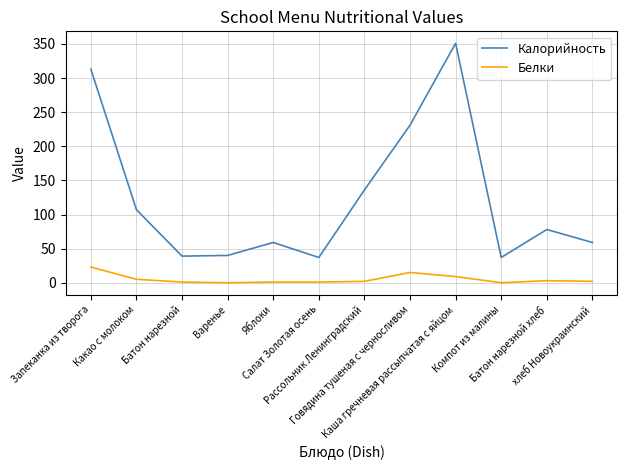

What are all the series names shown in the legend?

Калорийность, Белки